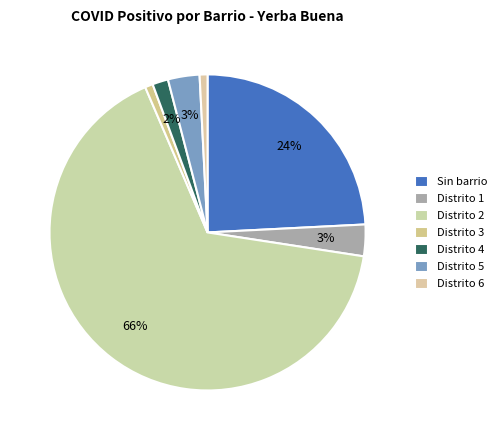

To the nearest percent, what is the difference between the Distrito 5 and Distrito 3 slice percentages?

2%